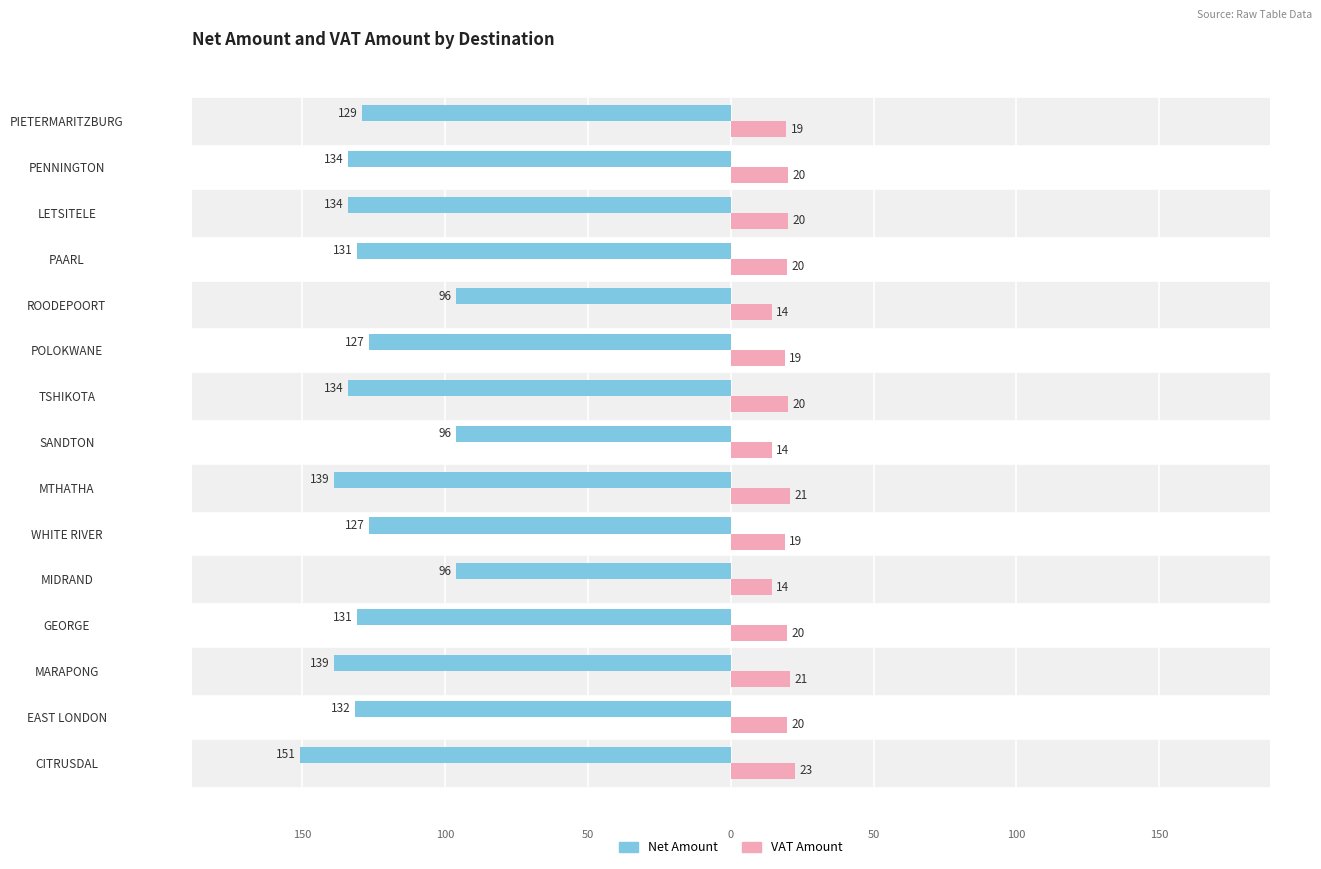

What is the value of the Net Amount bar at the 2nd from the left?

-131.6